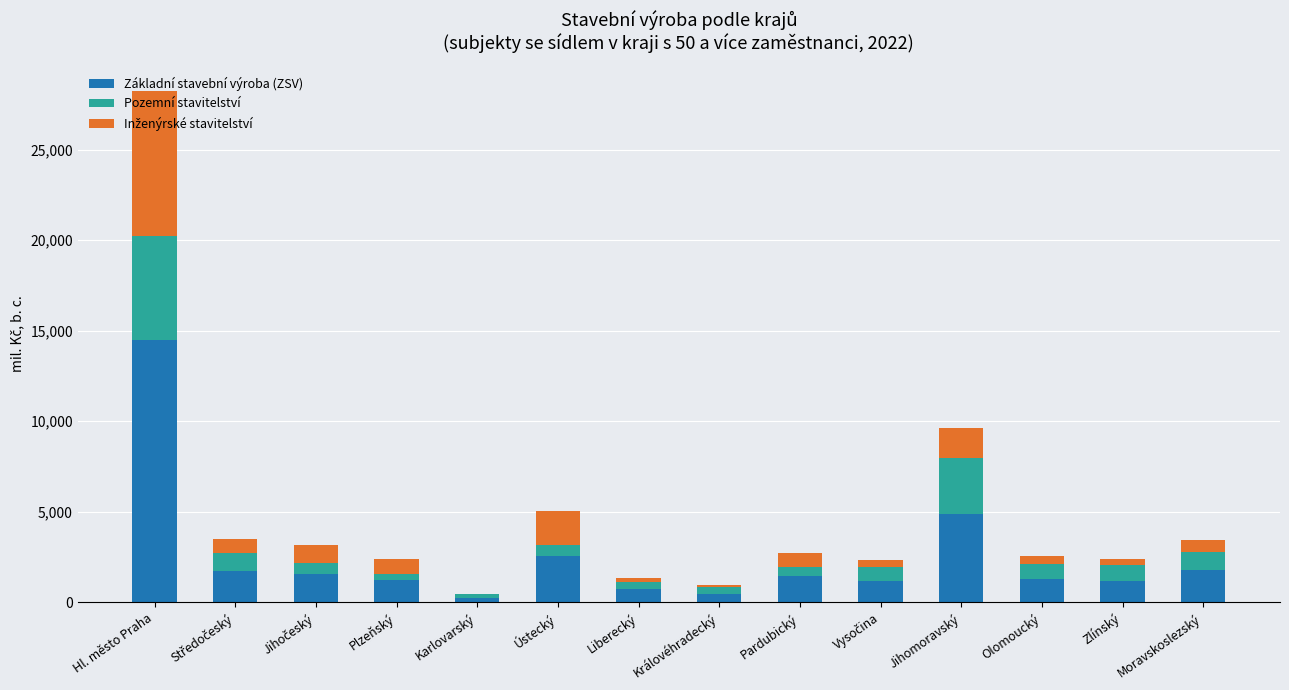

At which label is Základní stavební výroba (ZSV) closest to 7363?

Jihomoravský